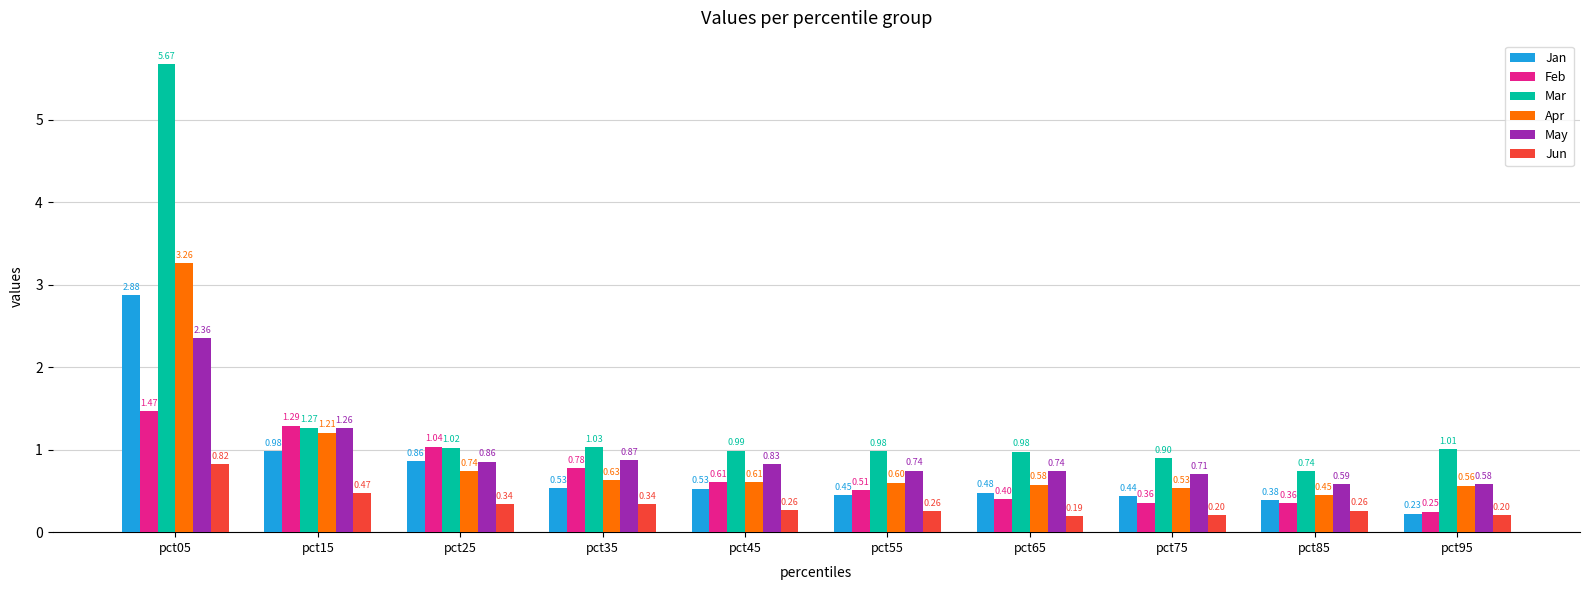

Is the value of Jun at pct55 greater than the value of Apr at pct75?

No